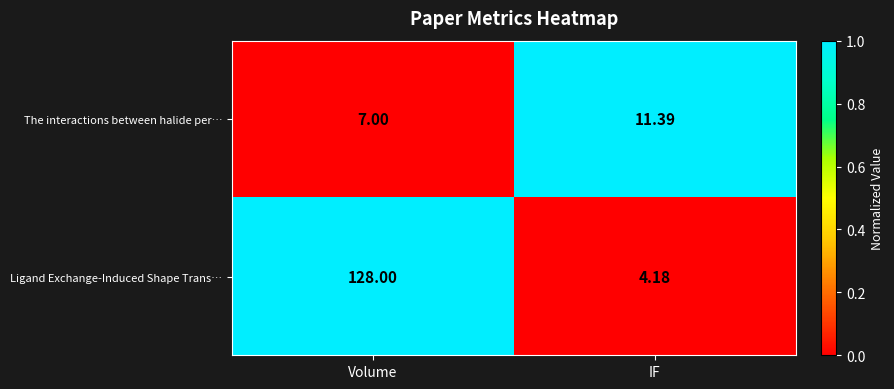

Which series changed the most between Volume and IF?

Ligand Exchange-Induced Shape Trans…